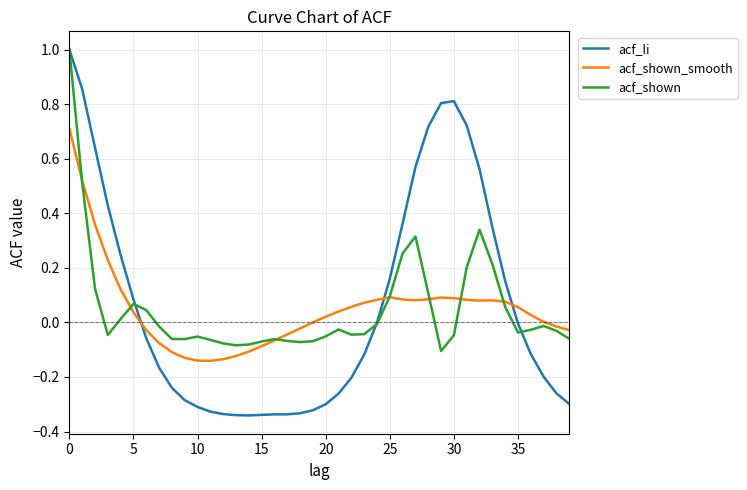

What is the maximum value shown in the chart?

1.0